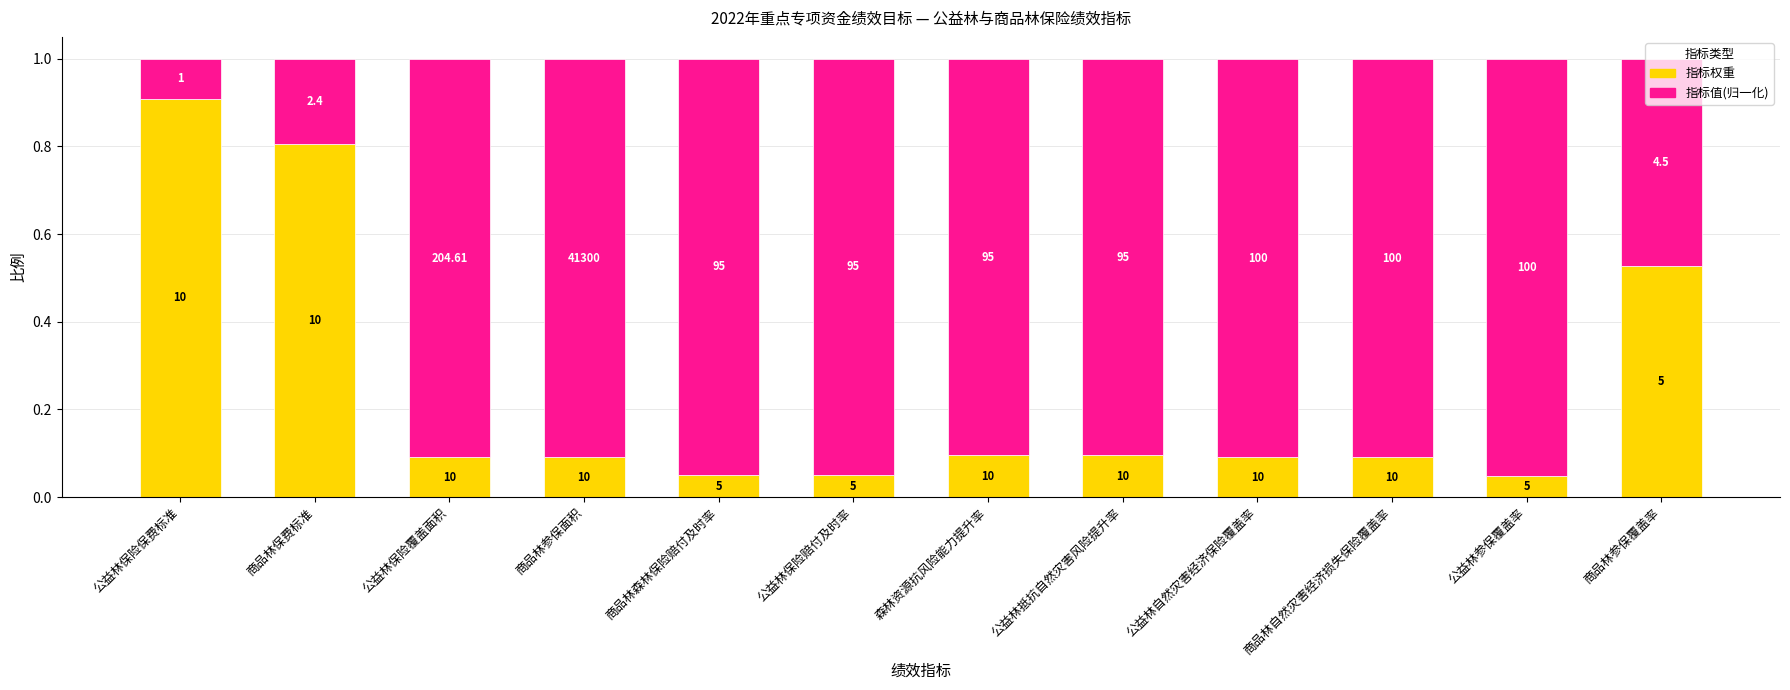

The value of 指标权重 at 商品林自然灾害经济损失保险覆盖率 is 0.1. True or false?

False